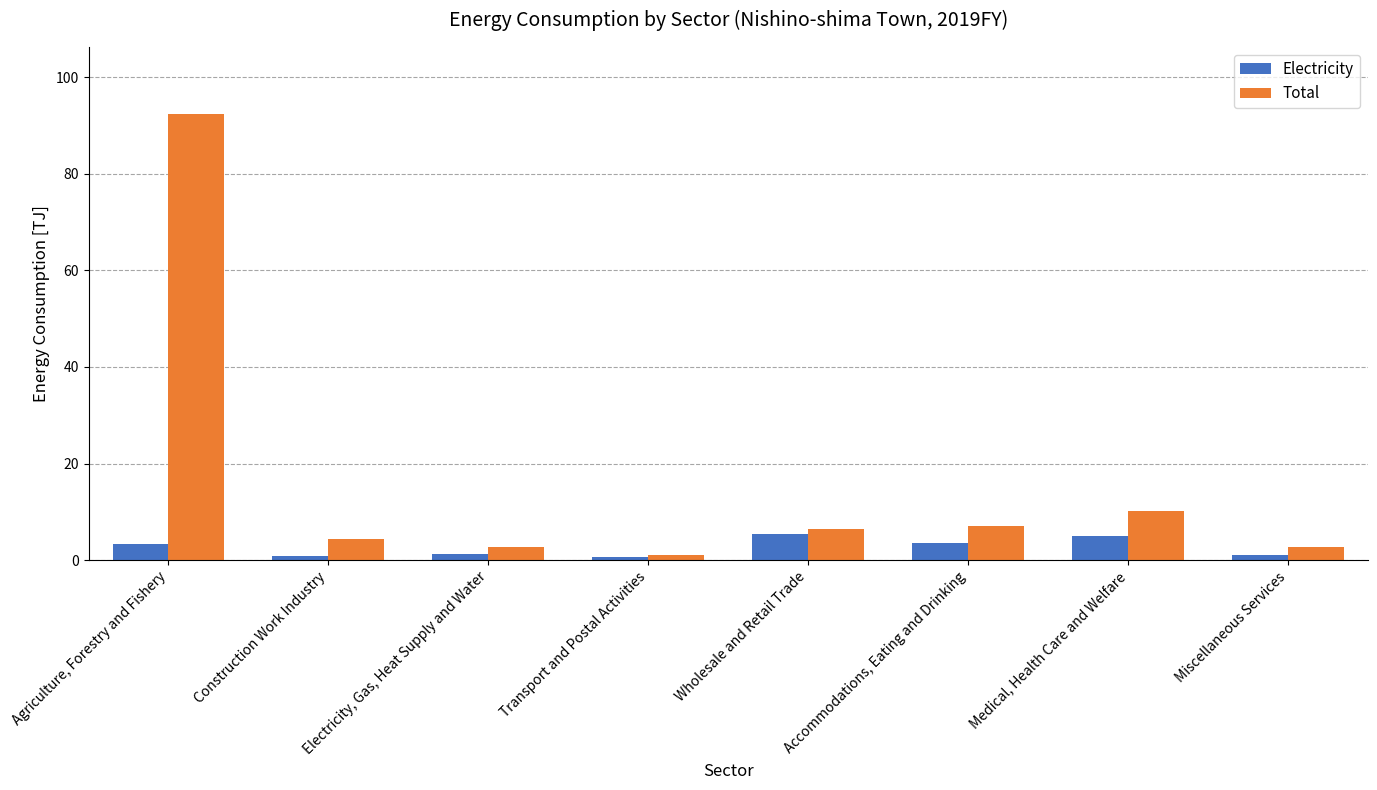

Is it true that Total equals 3.0 at Medical, Health Care and Welfare?

False